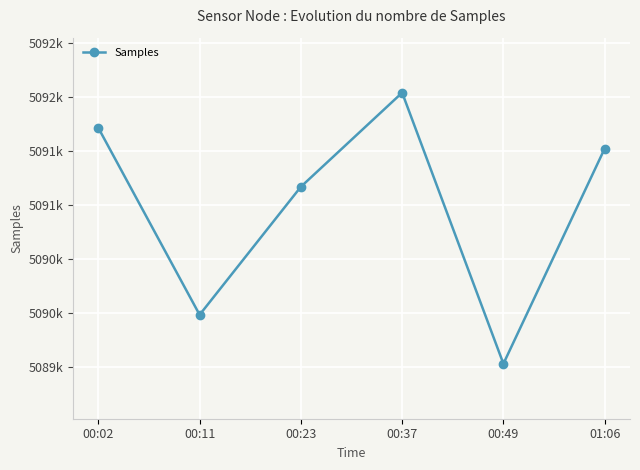

The chart shows a value of 5089532 at 00:49. True or false?

True